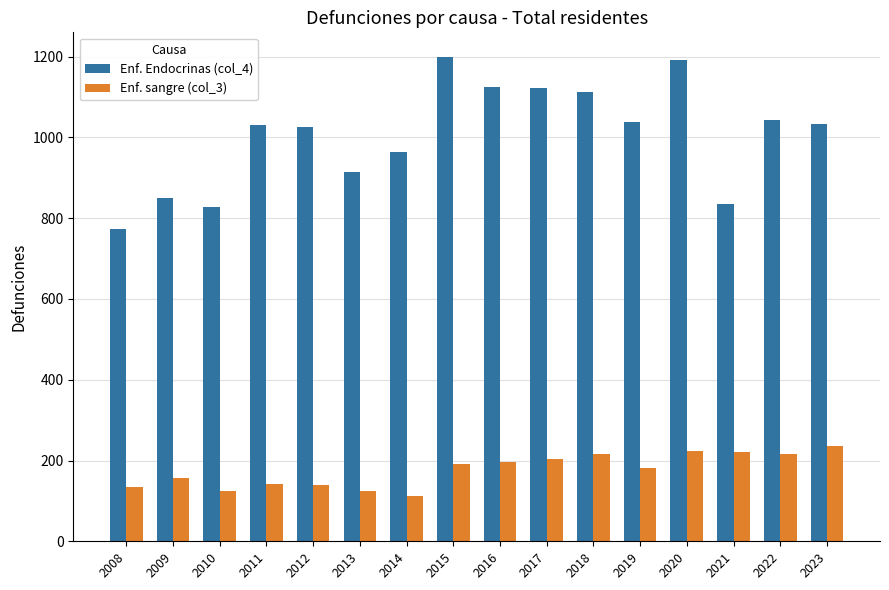

Which series has the widest spread of values?

Enf. Endocrinas (col_4)